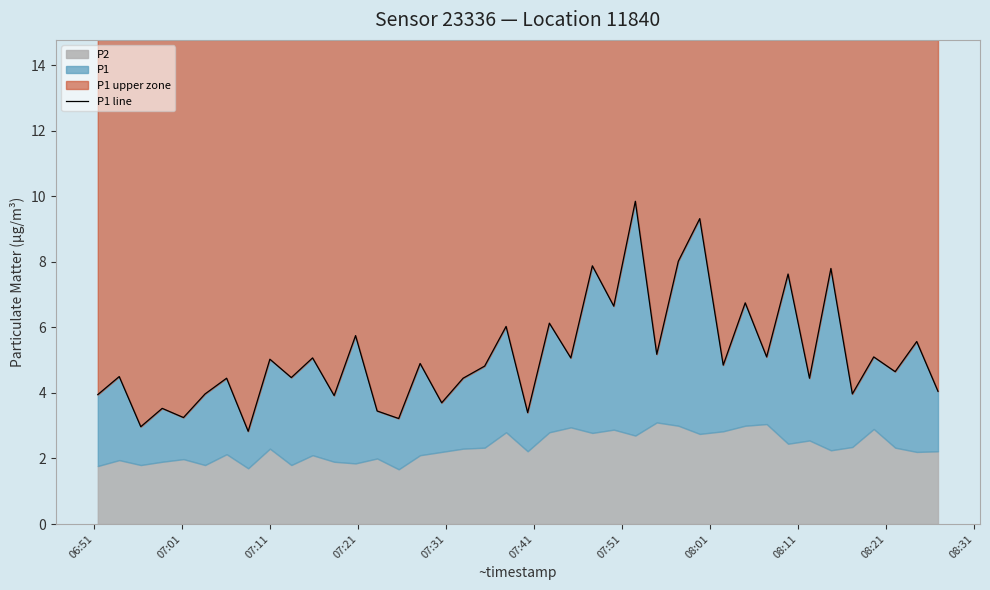

What is the difference between the second highest and second lowest values?

6.3